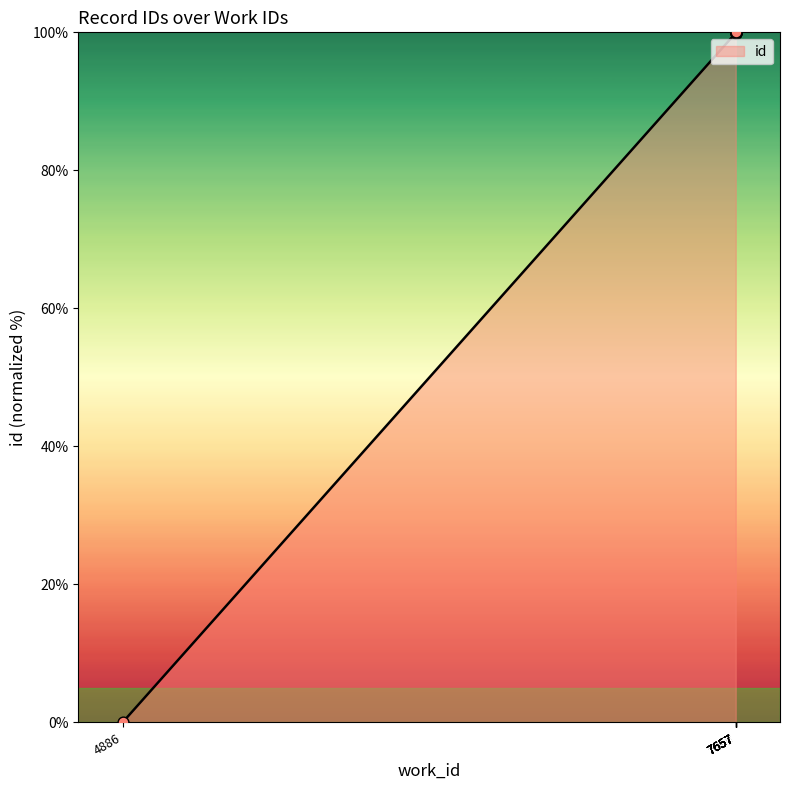

What is the change in value from 4886 to 7657?

+99.9